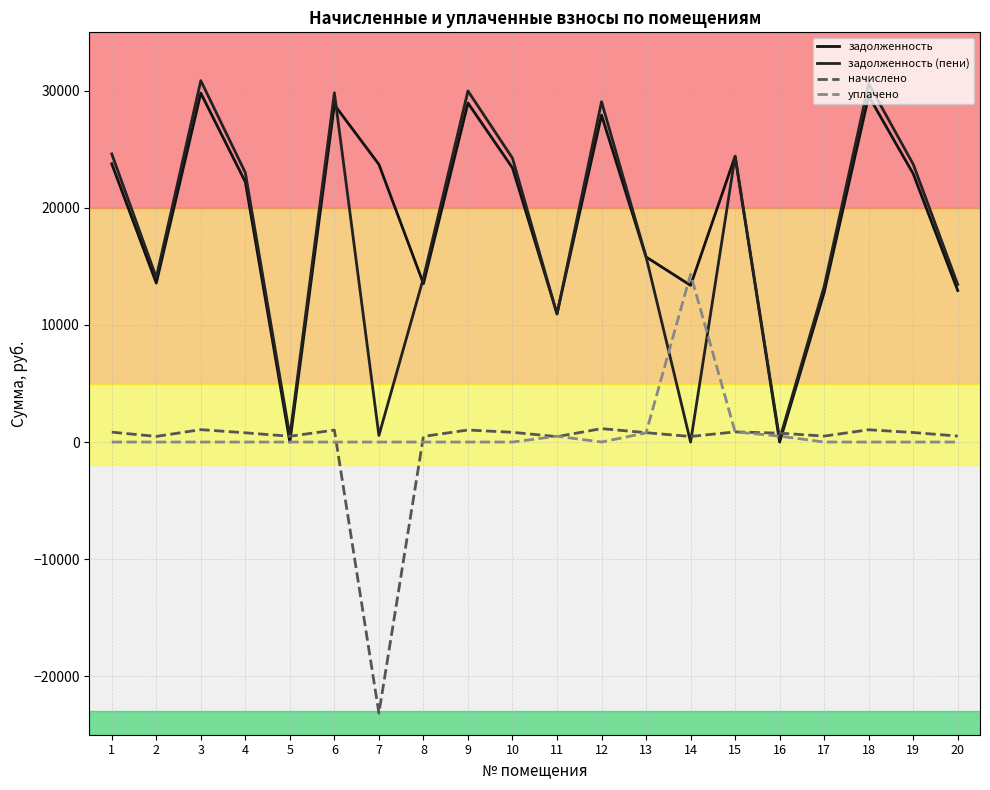

At which label does уплачено reach its peak?

14